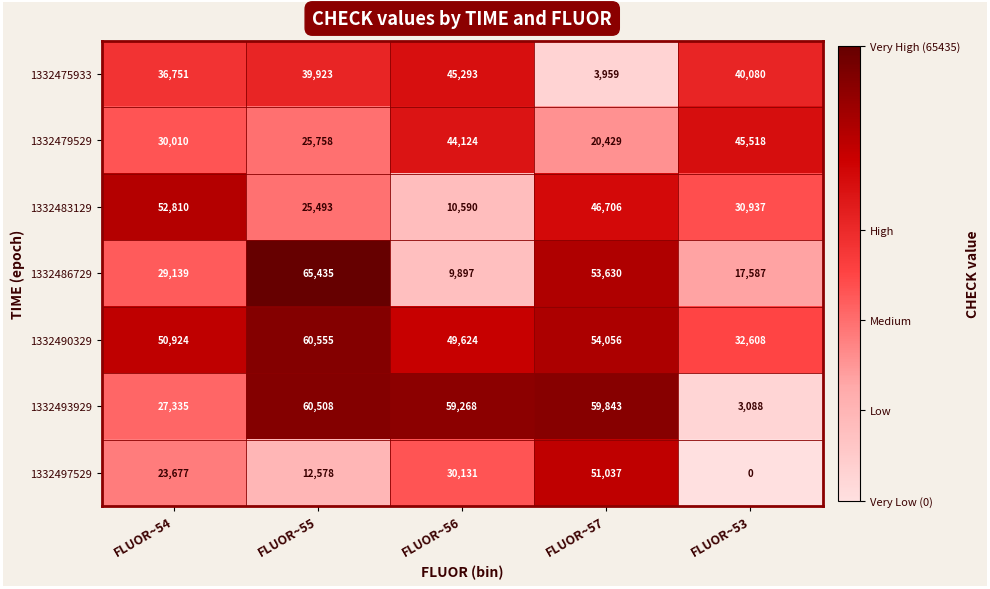

What is the maximum value shown in the chart?

65435